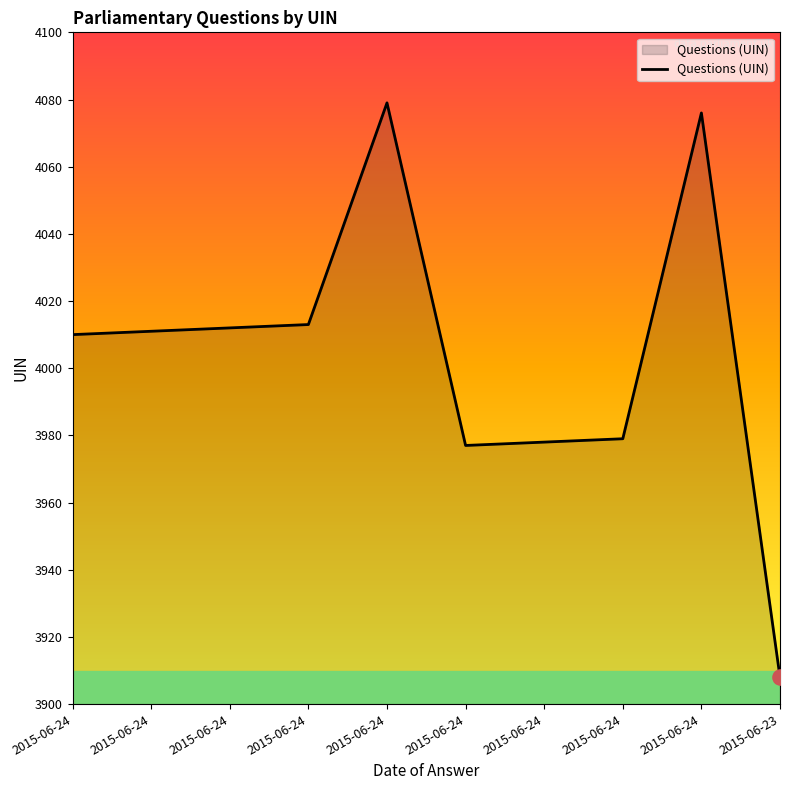

What is the change in value from 2015-06-24 to 2015-06-24?

+66